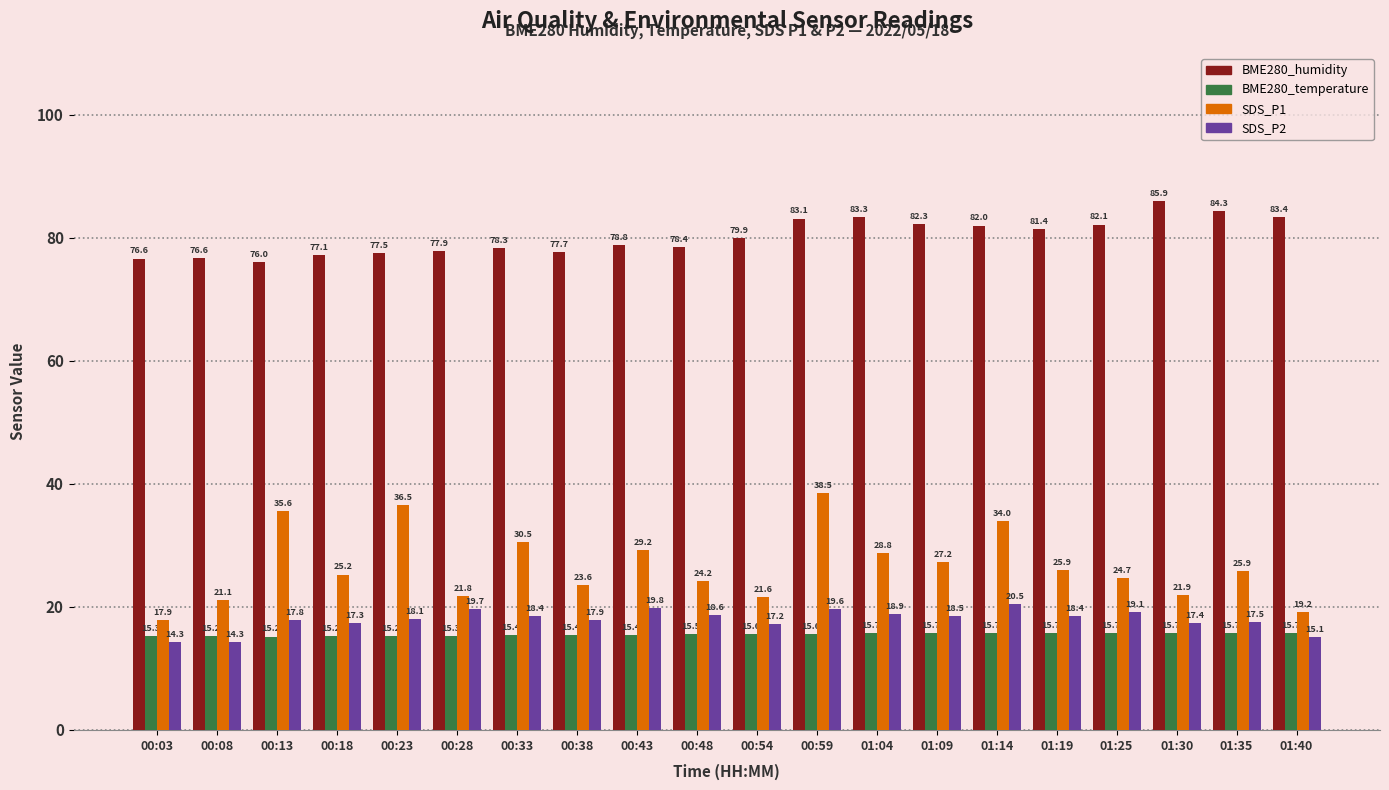

What is the sum of the SDS_P1 values at 00:23 and 00:33?

67.0